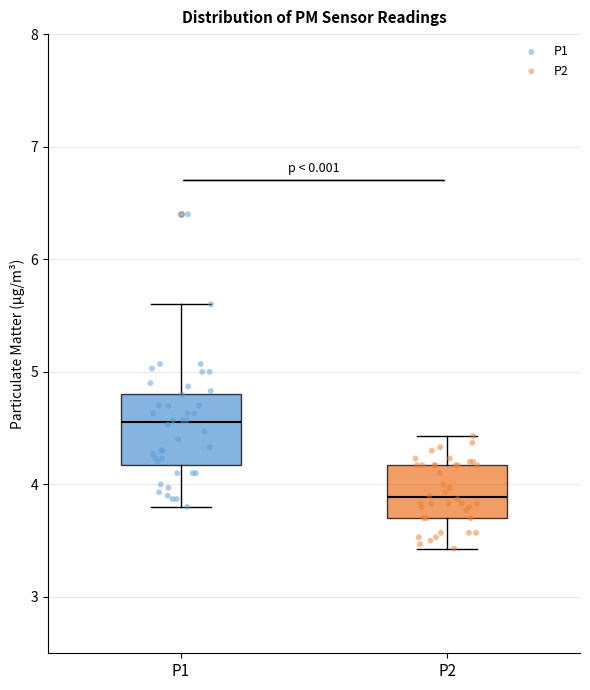

Comparing the boxes themselves (not the whiskers), which one is the tallest?

P1